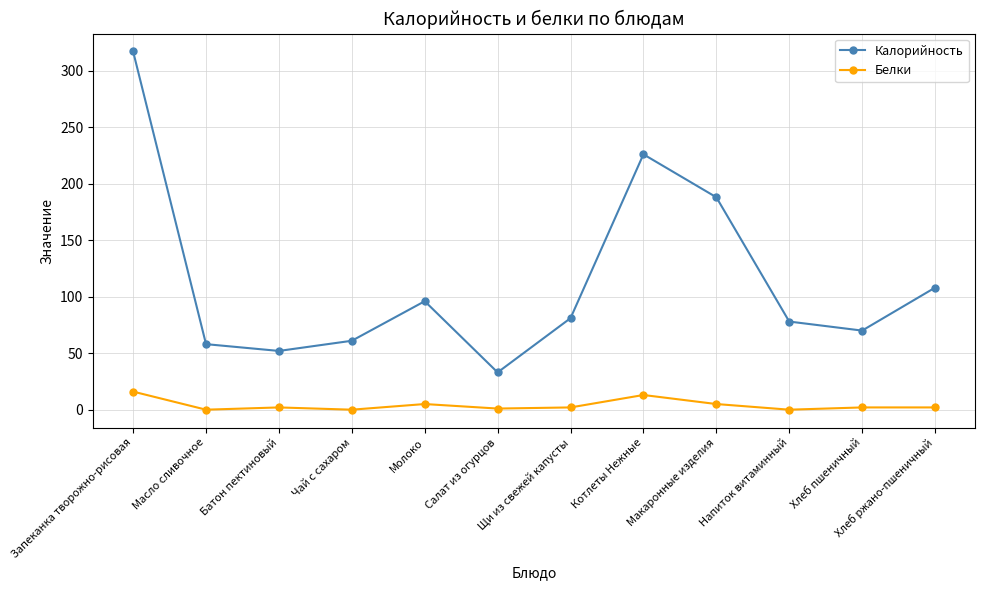

At how many categories does at least one series exceed 147?

3